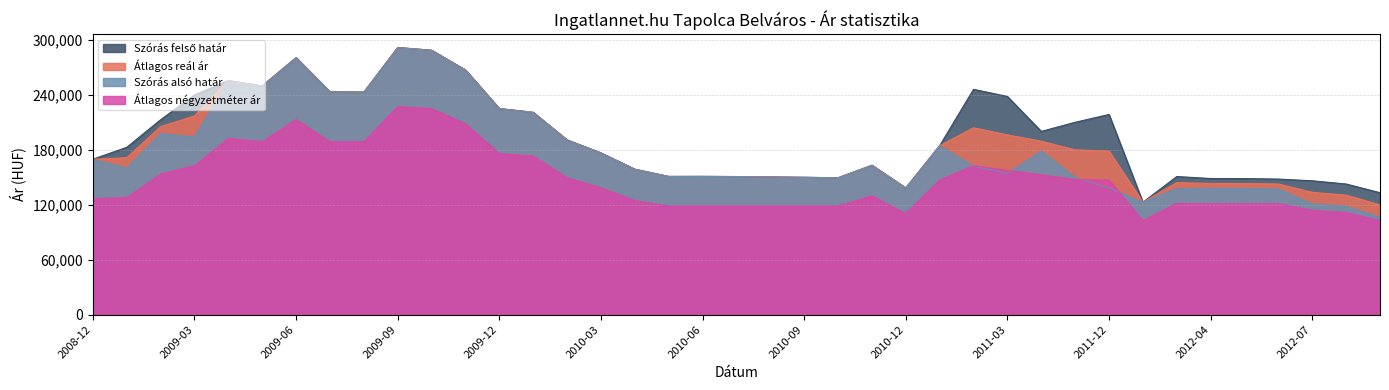

True or false: Szórás felső határ and Átlagos négyzetméter ár cross at least once.

False